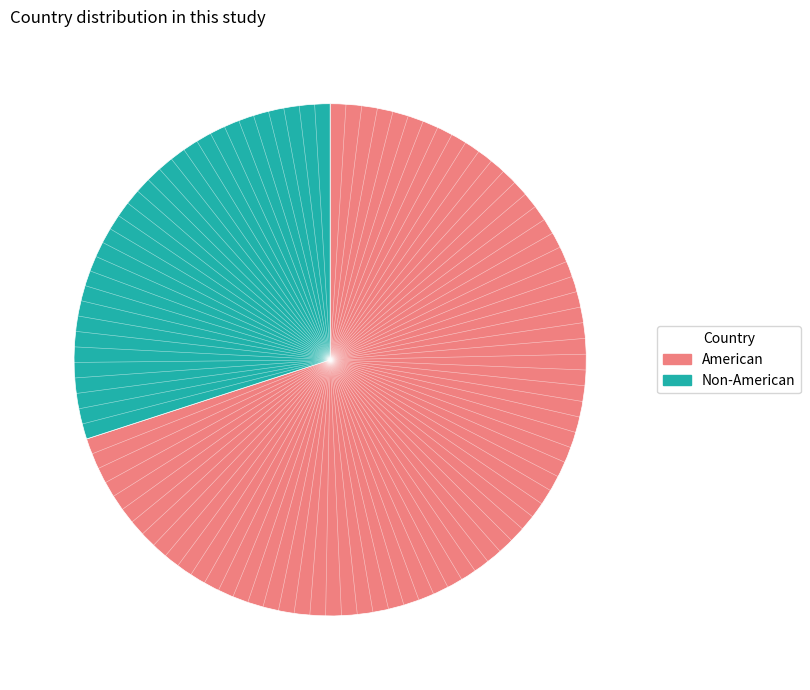

Rank the categories by value from lowest to highest.

Non-American, American